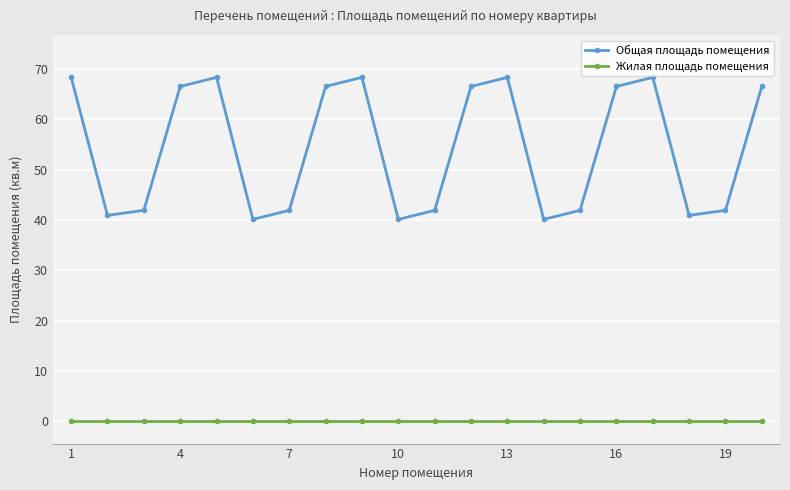

What is the lowest value of the Общая площадь помещения series?

40.1